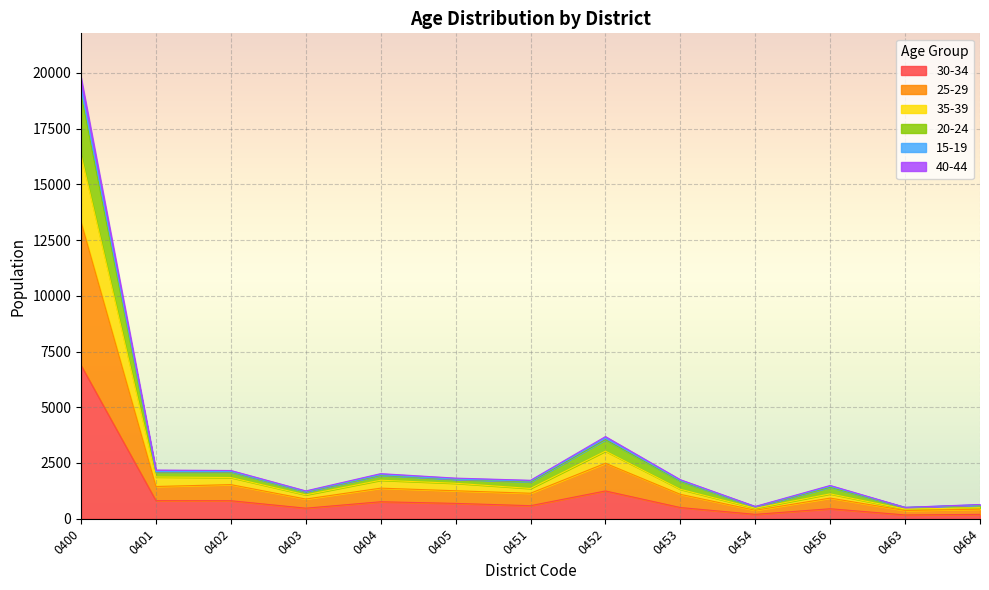

At which category is the sum across all series the highest?

0400